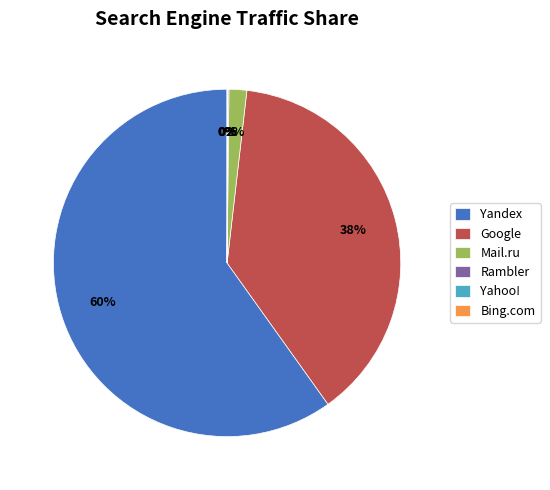

Is the sum of Yandex and Google greater than half?

Yes